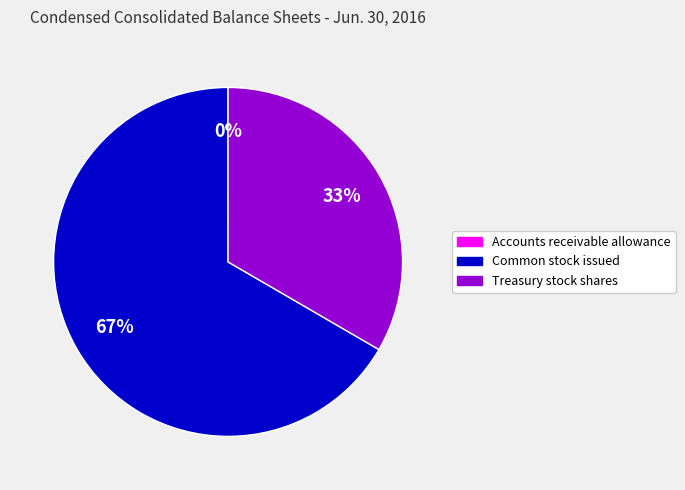

To the nearest percent, what is the difference between the largest and smallest slice percentages?

67%